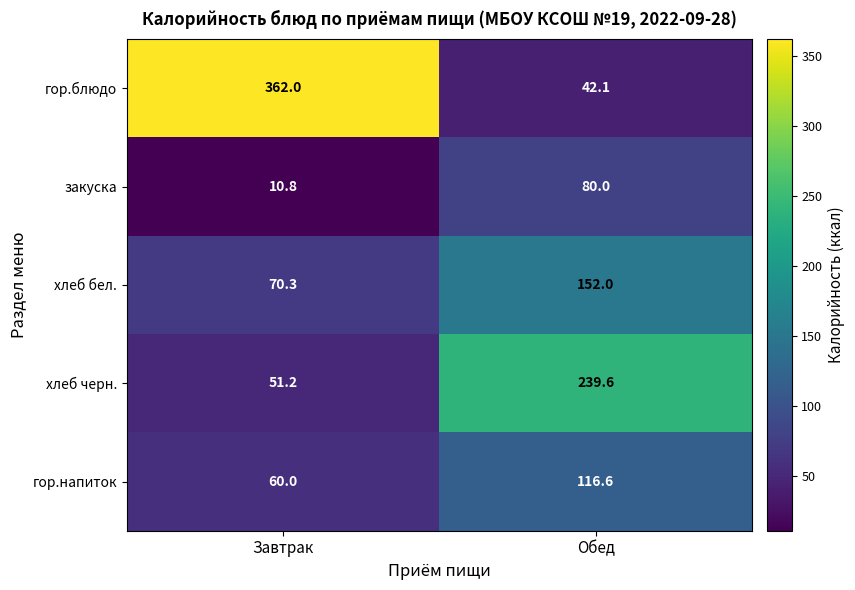

Rank the series at Завтрак from highest to lowest value.

гор.блюдо, хлеб бел., гор.напиток, хлеб черн., закуска